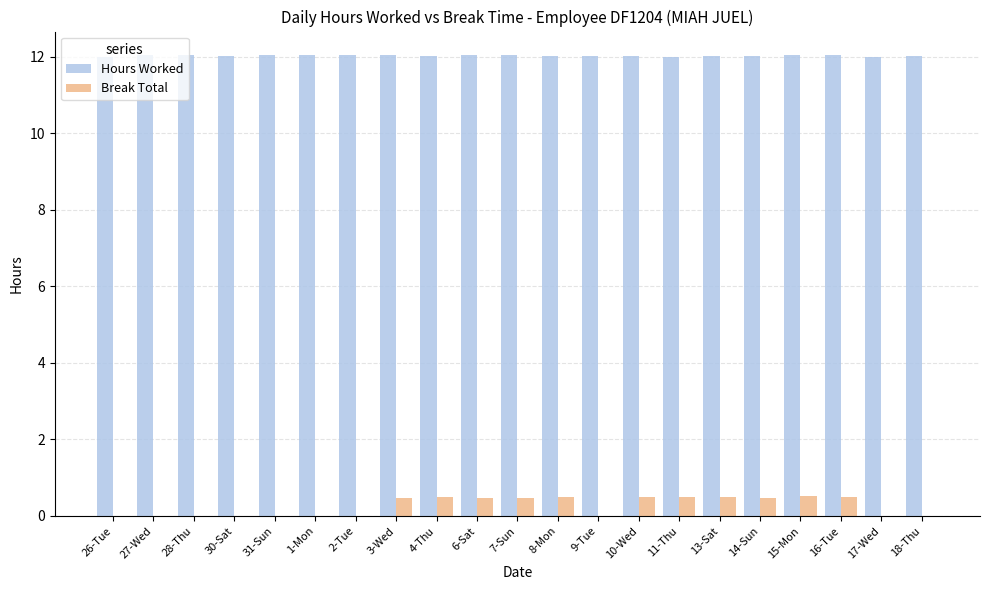

Is the value of Break Total at 17-Wed greater than the value of Hours Worked at 1-Mon?

No